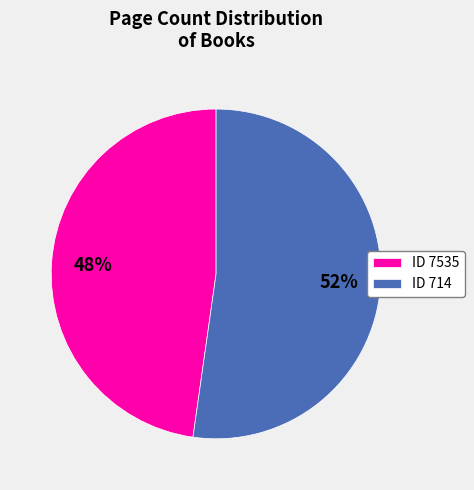

Is it true that ID 714 is 52% of the pie?

True